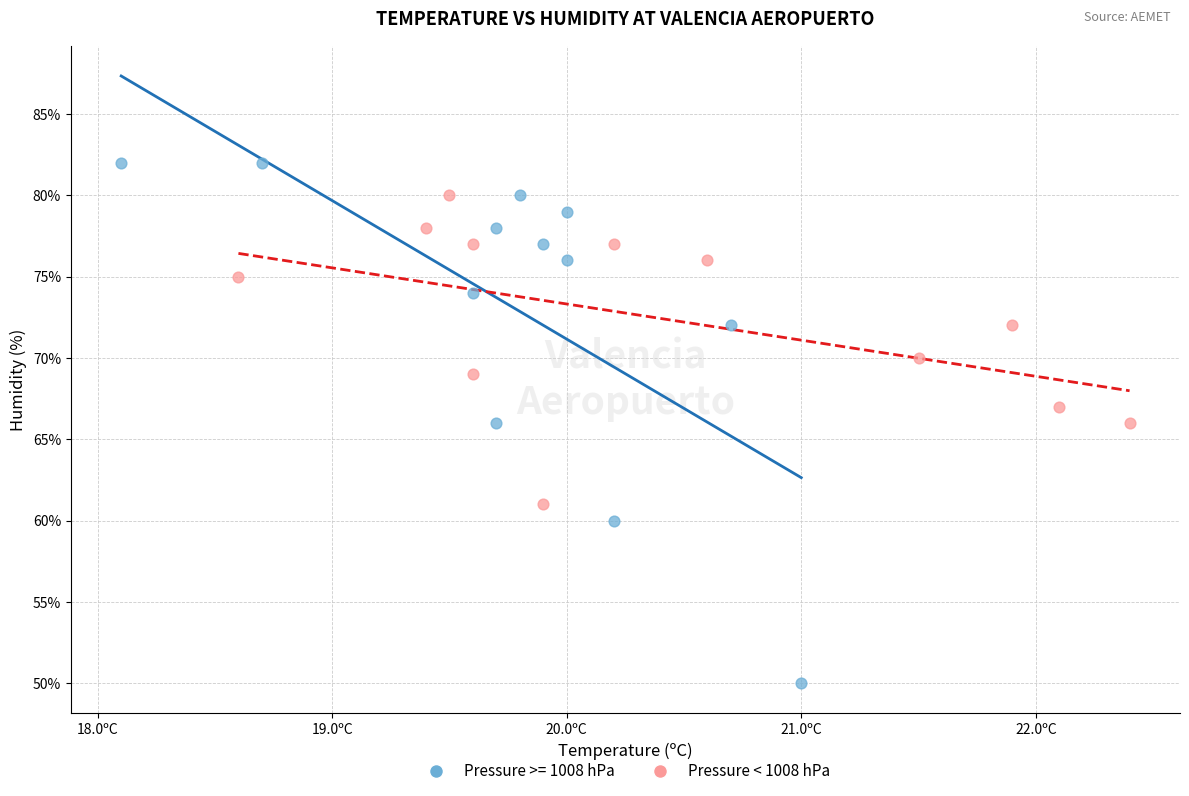

Which series has the widest spread of Y values?

Pressure >= 1008 hPa